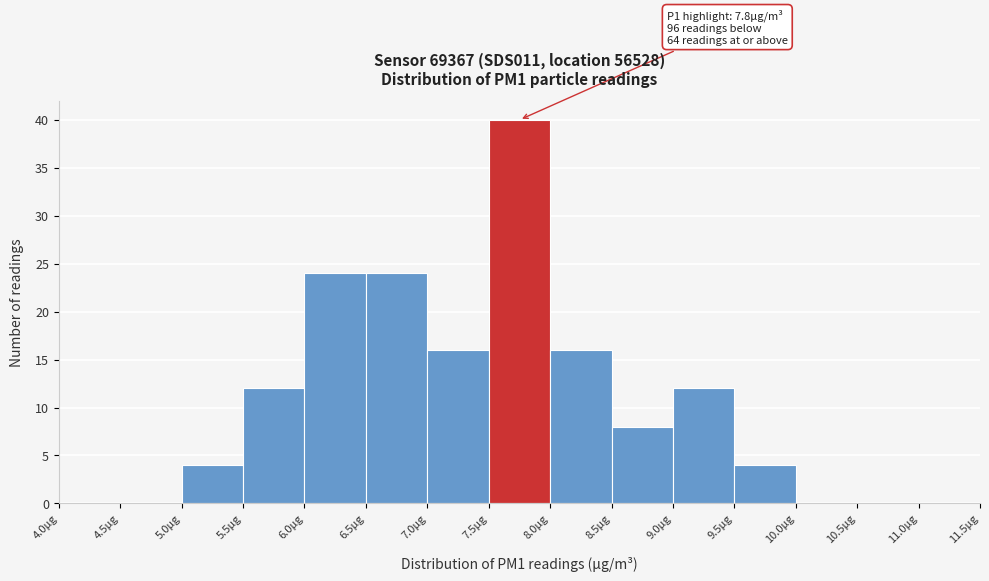

Over which range of the x-axis is the bar tallest?

7.5 to 8.0